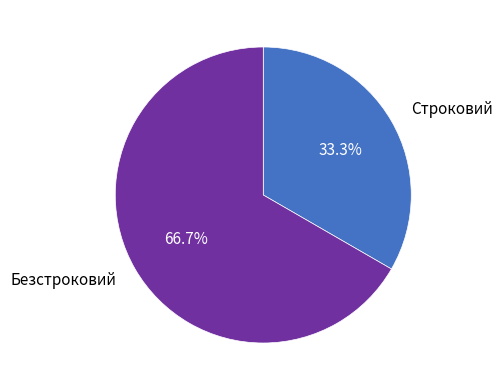

Which slice represents more than half of the pie?

Безстроковий